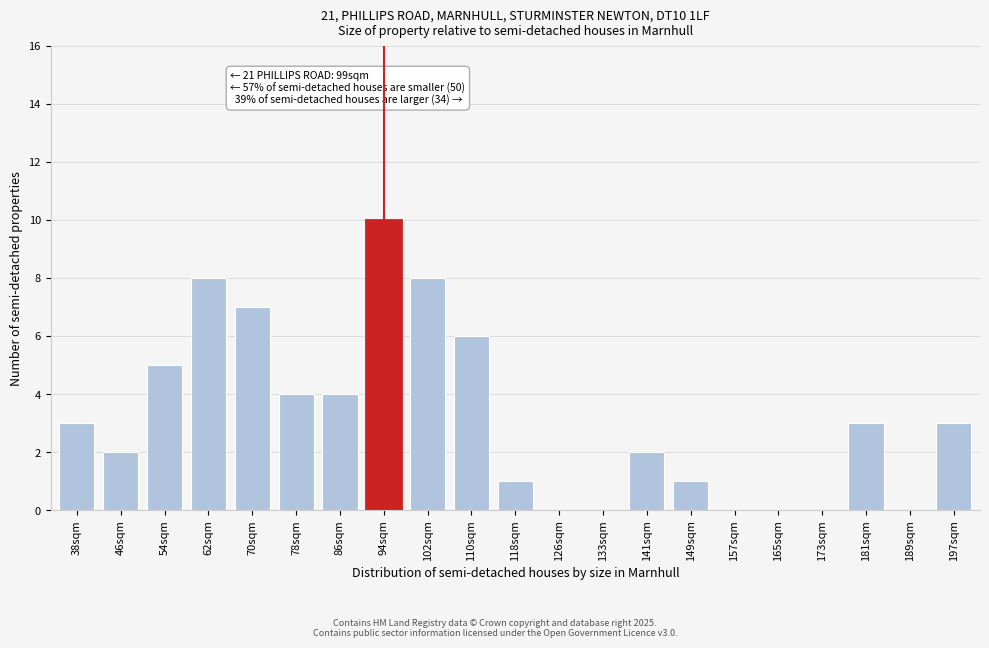

Reading right to left, transcribe all the data shown in this chart.

197sqm=3	189sqm=0	181sqm=3	173sqm=0	165sqm=0	157sqm=0	149sqm=1	141sqm=2	133sqm=0	126sqm=0	118sqm=1	110sqm=6	102sqm=8	94sqm=10	86sqm=4	78sqm=4	70sqm=7	62sqm=8	54sqm=5	46sqm=2	38sqm=3